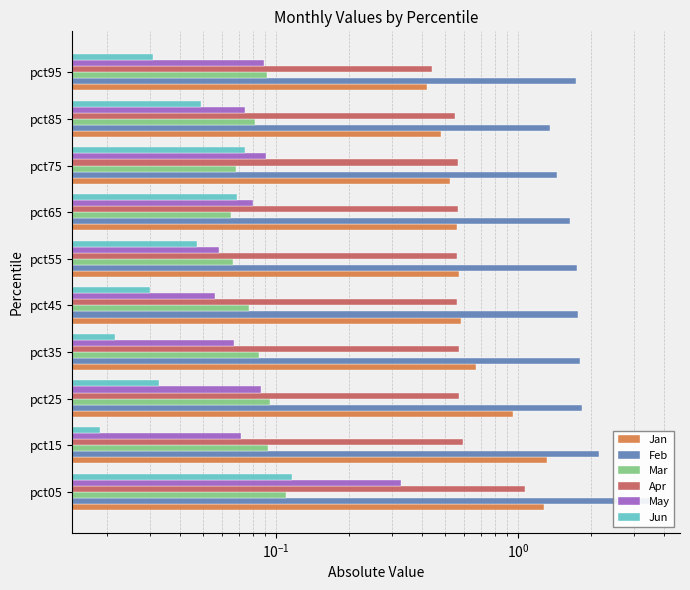

The Jan series shows 0.3 at pct05. True or false?

False